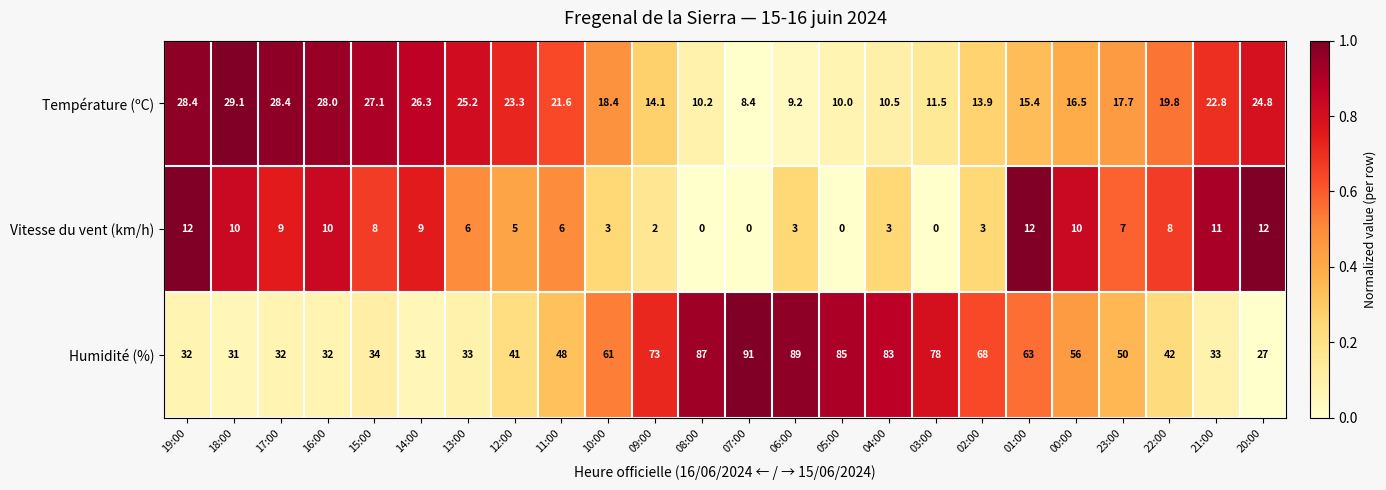

How many series are shown in this chart?

3